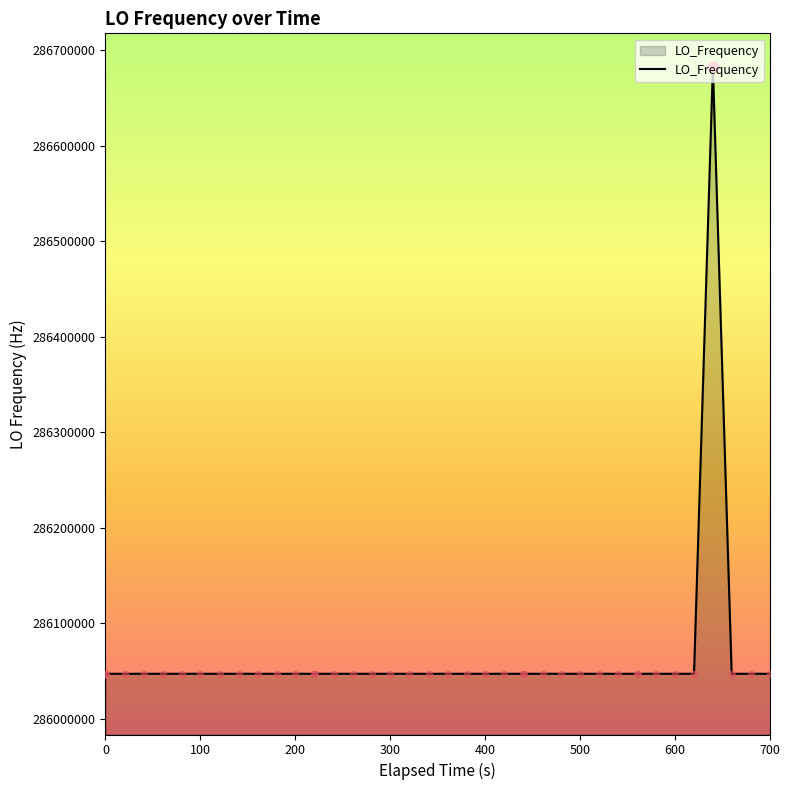

What is the greatest value displayed?

286682707.7